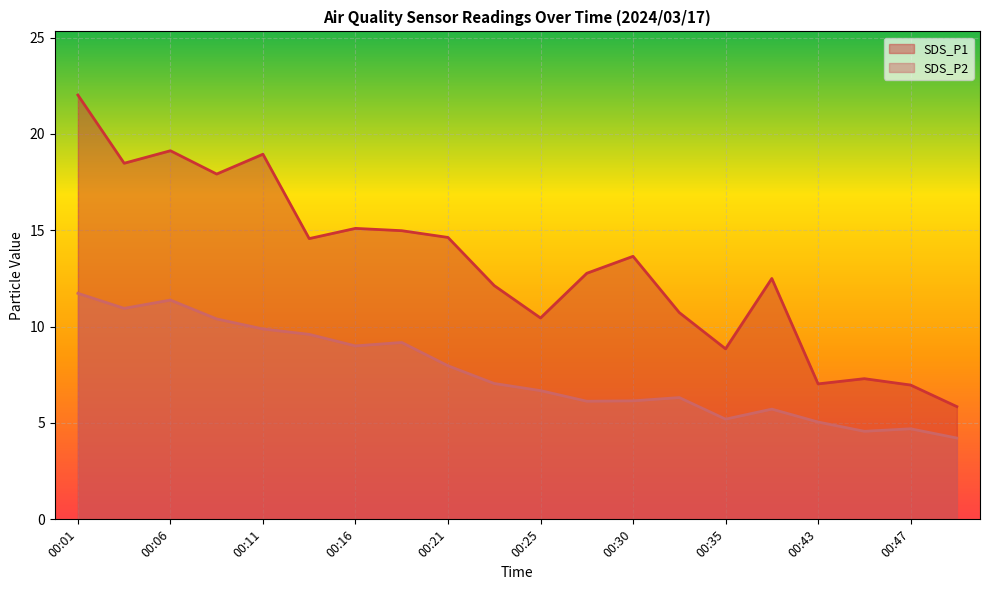

List the labels in order of SDS_P2 value, largest first.

00:01, 00:06, 00:04, 00:08, 00:11, 00:13, 00:18, 00:16, 00:21, 00:23, 00:25, 00:33, 00:30, 00:28, 00:38, 00:35, 00:43, 00:47, 00:45, 00:50